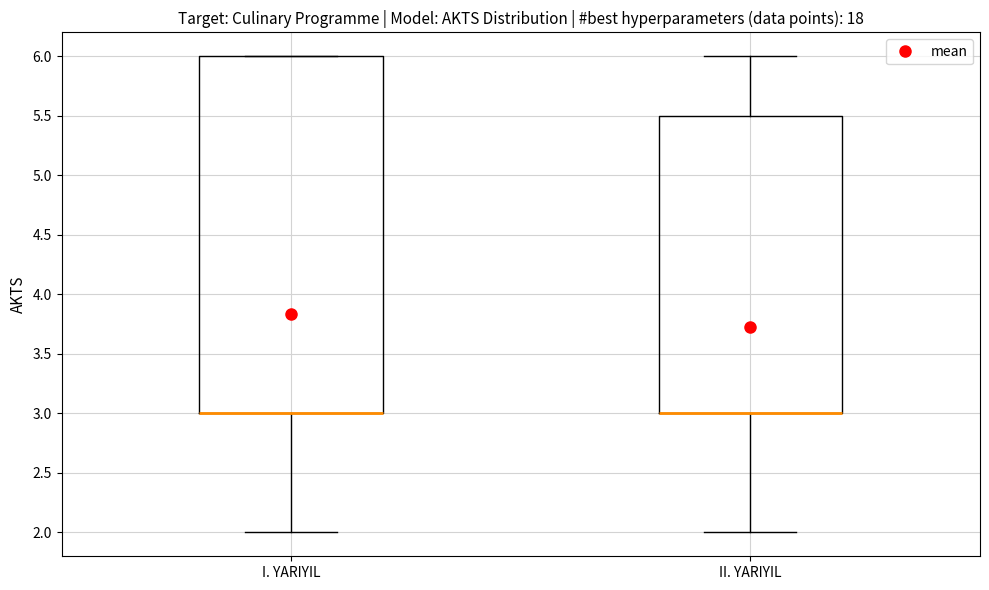

Reading left to right, transcribe this box plot: for each box, give where its median line is, the range the box spans, and where its two whiskers end, as read against the y-axis. The values are not printed on the chart, so give them approximately, as read against the axis.

I. YARIYIL: median 3.0 (drawn on the box's lower edge), box 3.0 to 6.0, whiskers 2.0 to 6.0
II. YARIYIL: median 3.0 (drawn on the box's lower edge), box 3.0 to 5.5, whiskers 2.0 to 6.0